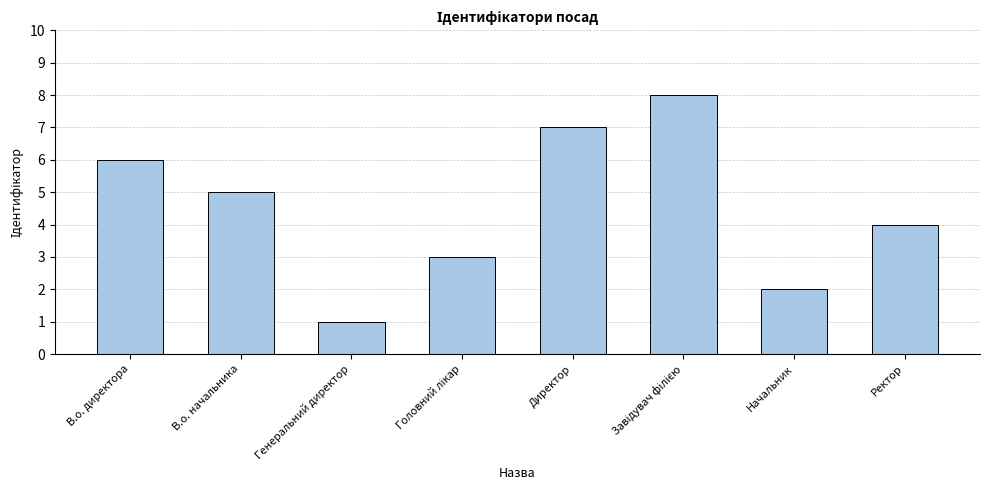

What is the difference between the maximum and second lowest values?

6